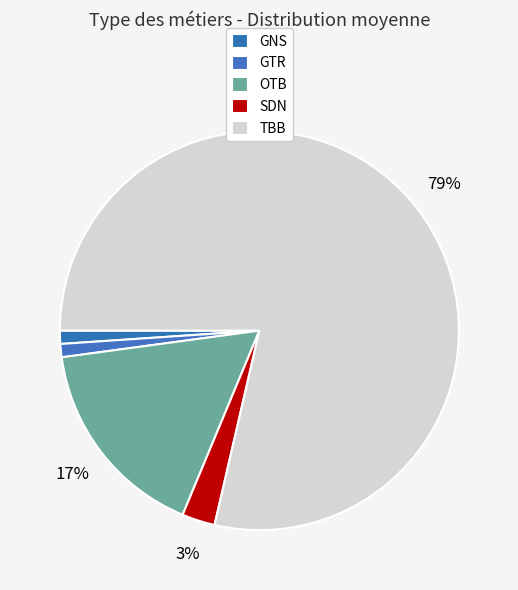

To the nearest percent, what percentage of the pie is GNS?

1%